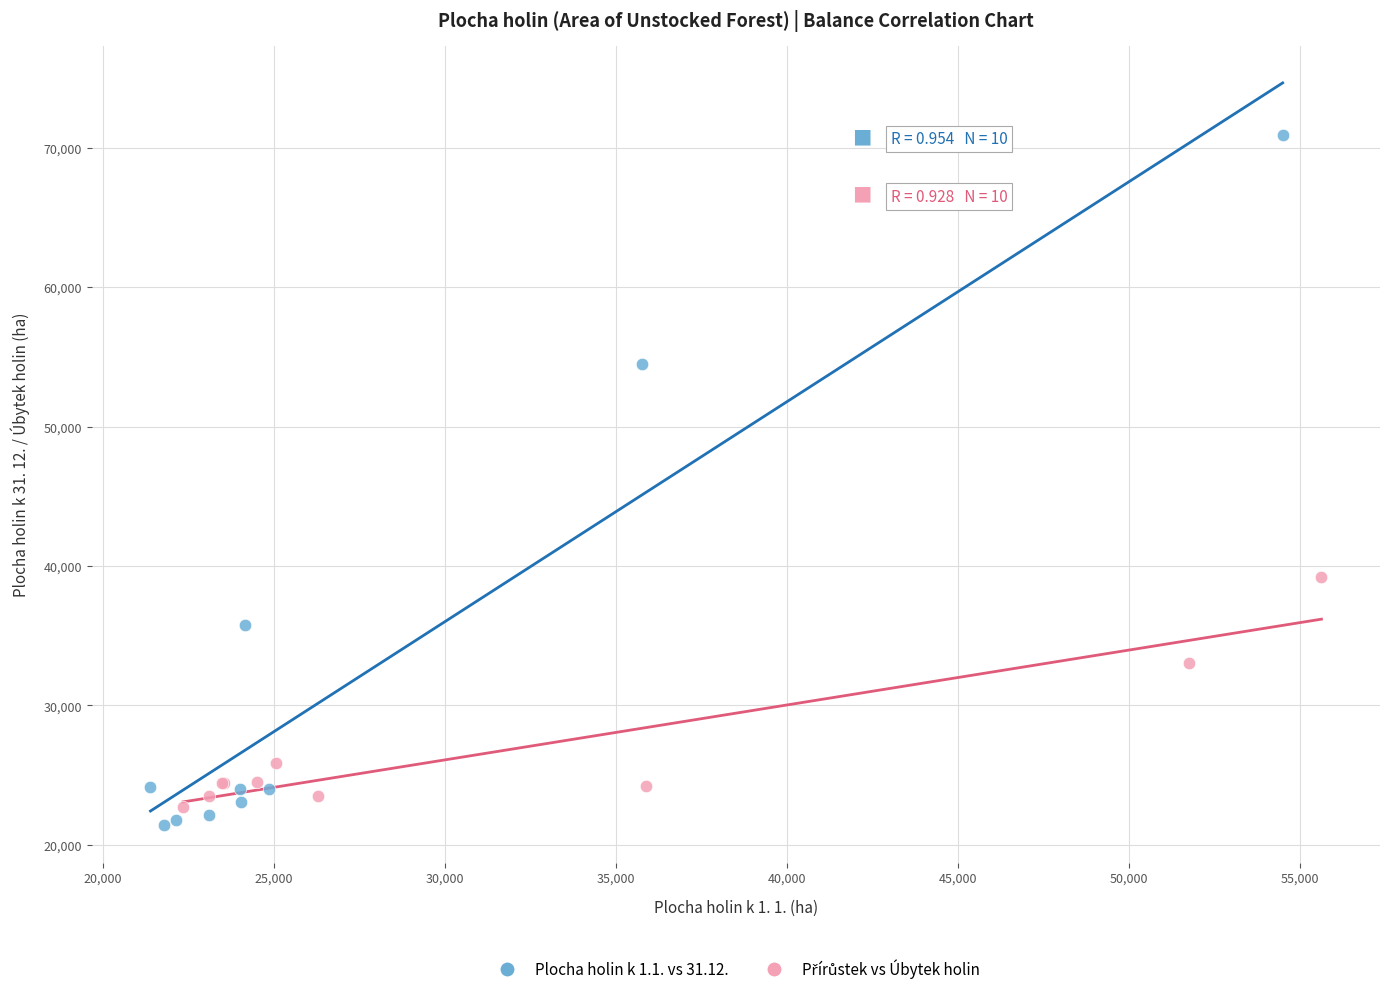

Which series has the widest spread of Y values?

Plocha holin k 1.1. vs 31.12.